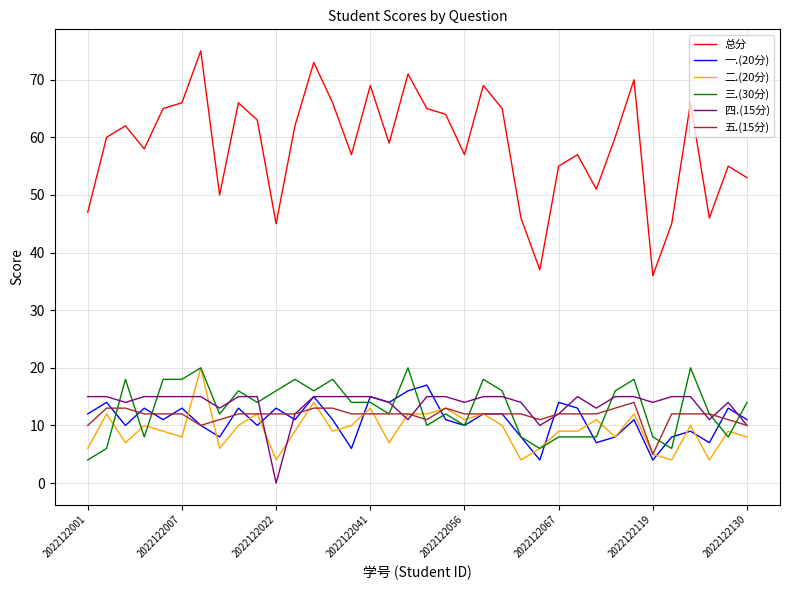

Which series has the widest spread of values?

总分